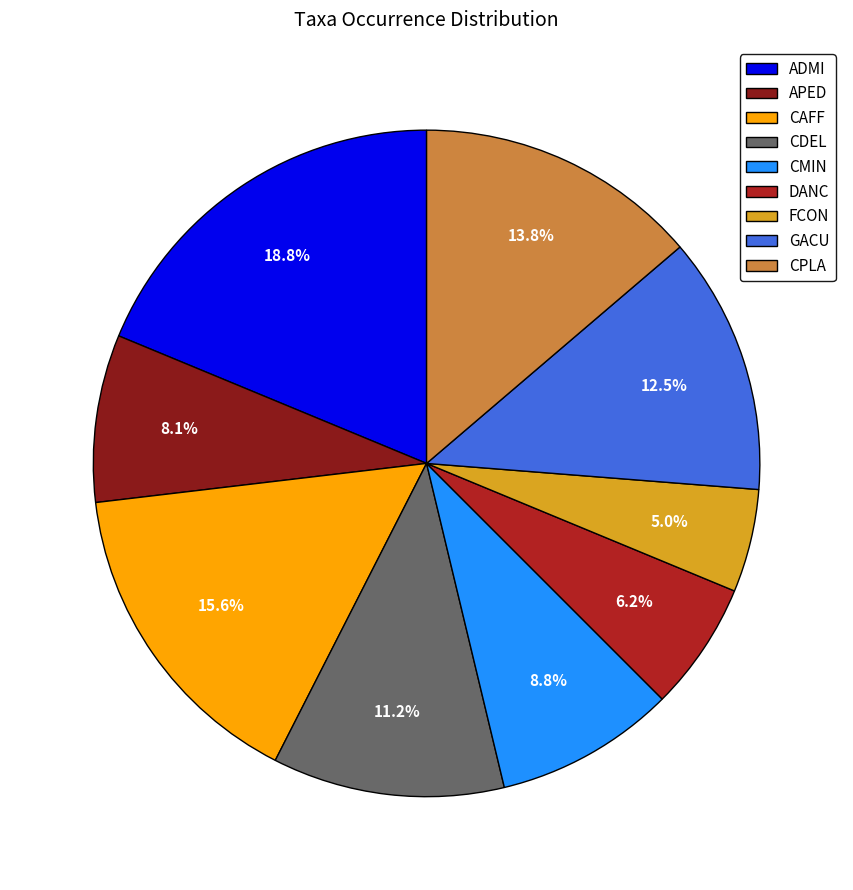

Approximately how many times larger is the value at GACU compared to CDEL?

1.1